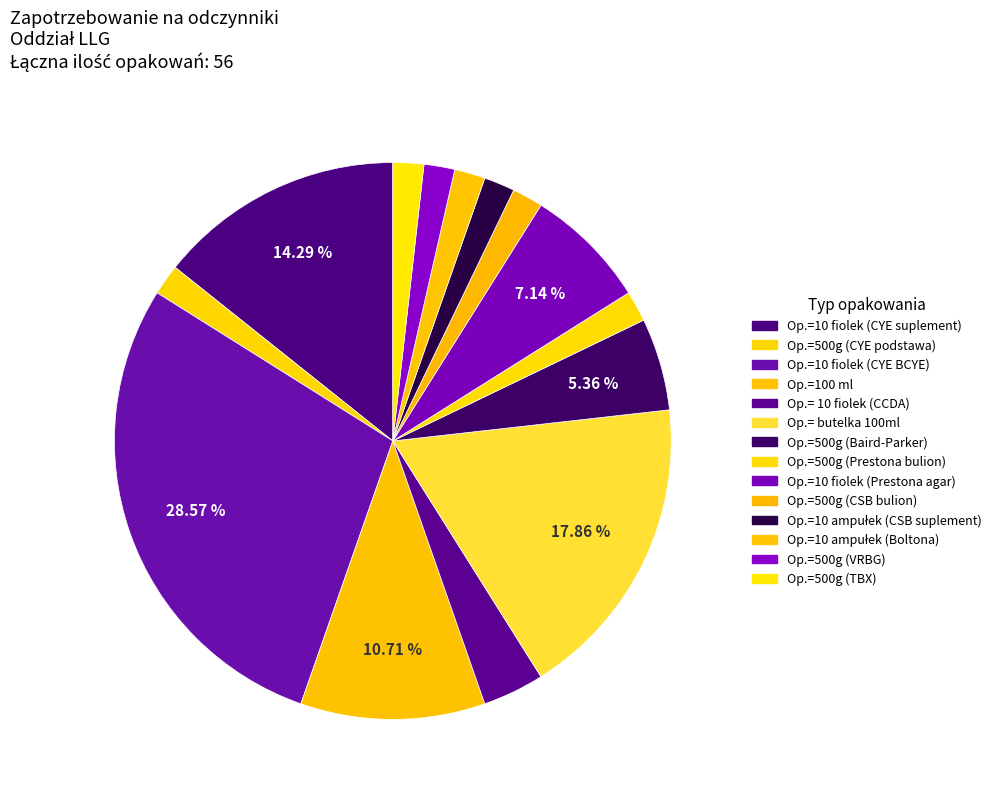

What percentage is the Op.=500g (TBX) slice, to the nearest percent?

2%